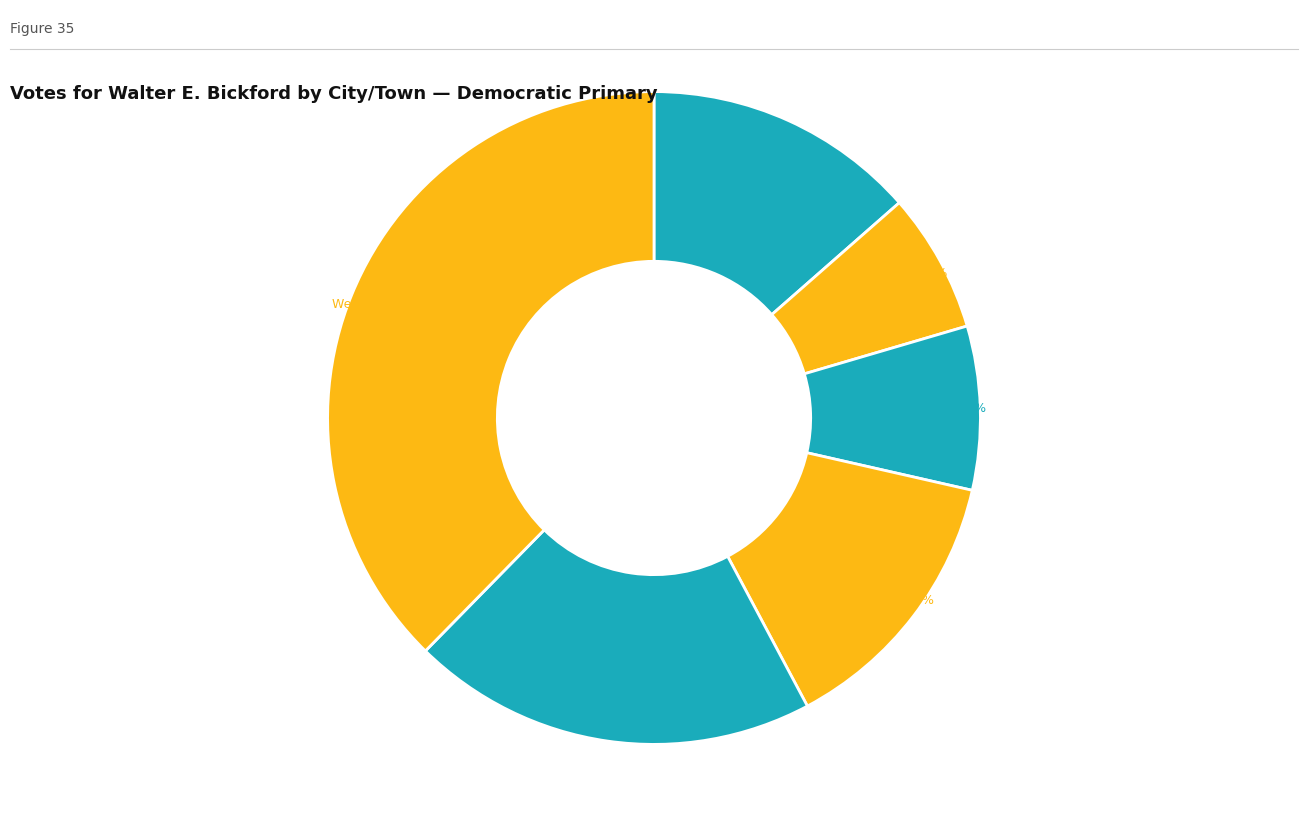

Rank the categories by value from lowest to highest.

Ayer-2, Berlin-1, Ayer-1, Bolton-1, Westford-4, Westford-2, Westford-3, Littleton-2, Littleton-1, Westford-1, Harvard-1